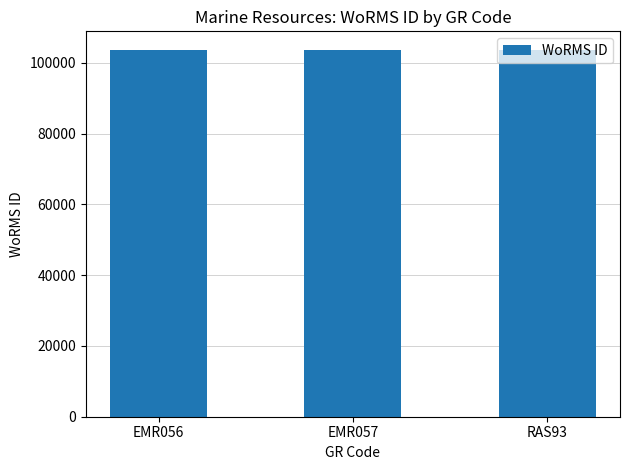

Approximately how many times larger is the value at RAS93 compared to EMR057?

1.0